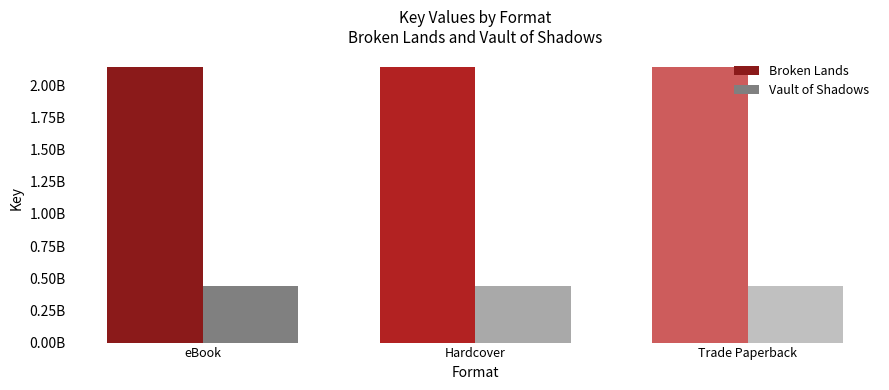

Does the chart contain stacked bars?

No